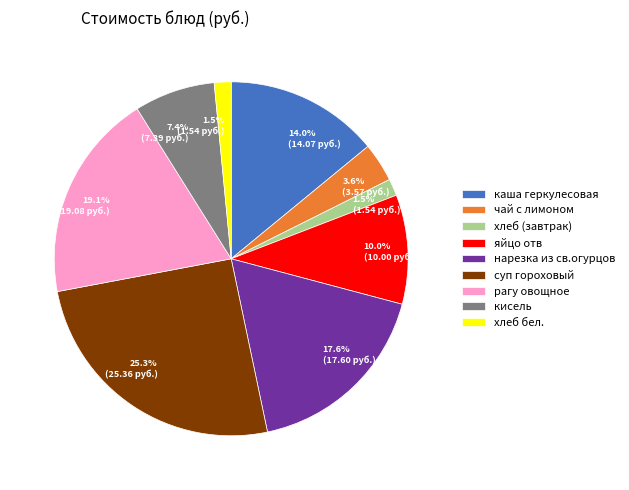

What is the ratio of the value at нарезка из св.огурцов to the value at каша геркулесовая?

1.3